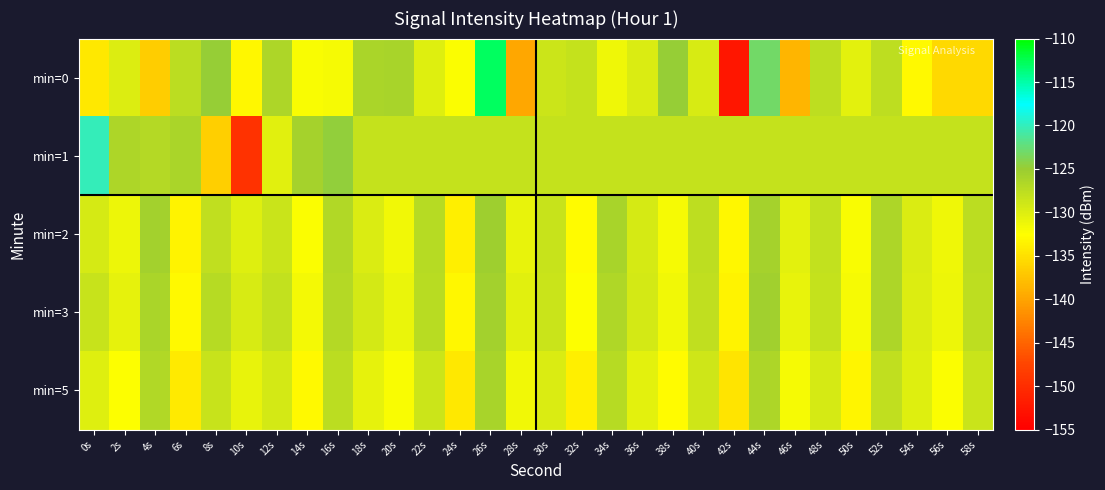

Reading left to right, list all the values displayed in this chart.

min=0: 0s=-134.4	2s=-130.0	4s=-136.6	6s=-127.6	8s=-124.8	10s=-133.1	12s=-126.3	14s=-132.1	16s=-131.9	18s=-126.2	20s=-126.1	22s=-130.1	24s=-132.2	26s=-112.9	28s=-139.8	30s=-128.7	32s=-128.2	34s=-131.4	36s=-129.9	38s=-124.8	40s=-129.6	42s=-152.4	44s=-123.1	46s=-138.6	48s=-127.7	50s=-130.5	52s=-127.6	54s=-132.9	56s=-135.6	58s=-135.5
min=1: 0s=-120.1	2s=-126.5	4s=-126.9	6s=-126.3	8s=-136.4	10s=-149.5	12s=-130.2	14s=-126.0	16s=-124.6	18s=-128.1	20s=-128.1	22s=-128.1	24s=-128.1	26s=-128.1	28s=-128.1	30s=-128.1	32s=-128.1	34s=-128.1	36s=-128.1	38s=-128.1	40s=-128.1	42s=-128.1	44s=-128.1	46s=-128.1	48s=-128.1	50s=-128.1	52s=-128.1	54s=-128.1	56s=-128.1	58s=-128.1
min=2: 0s=-129.5	2s=-131.2	4s=-125.8	6s=-133.4	8s=-127.9	10s=-130.1	12s=-128.6	14s=-132.3	16s=-126.7	18s=-129.8	20s=-131.5	22s=-127.2	24s=-133.8	26s=-125.4	28s=-130.9	30s=-128.3	32s=-132.7	34s=-126.1	36s=-129.4	38s=-131.8	40s=-127.6	42s=-133.2	44s=-125.9	46s=-130.5	48s=-128.1	50s=-132.0	52s=-126.4	54s=-129.7	56s=-131.3	58s=-127.5
min=3: 0s=-128.4	2s=-130.7	4s=-126.3	6s=-132.9	8s=-127.1	10s=-129.6	12s=-128.0	14s=-131.7	16s=-126.9	18s=-129.3	20s=-131.0	22s=-127.4	24s=-133.1	26s=-125.7	28s=-130.3	30s=-128.5	32s=-132.4	34s=-126.6	36s=-129.2	38s=-131.6	40s=-127.8	42s=-133.5	44s=-125.5	46s=-130.8	48s=-128.2	50s=-131.9	52s=-126.5	54s=-129.9	56s=-131.1	58s=-127.7
min=5: 0s=-130.2	2s=-132.5	4s=-126.8	6s=-134.1	8s=-128.3	10s=-130.9	12s=-129.2	14s=-133.0	16s=-127.5	18s=-130.6	20s=-132.1	22s=-128.7	24s=-134.4	26s=-126.1	28s=-131.5	30s=-129.7	32s=-133.8	34s=-127.2	36s=-130.4	38s=-132.7	40s=-128.9	42s=-134.7	44s=-126.5	46s=-131.8	48s=-129.4	50s=-133.3	52s=-127.8	54s=-130.1	56s=-132.3	58s=-128.5